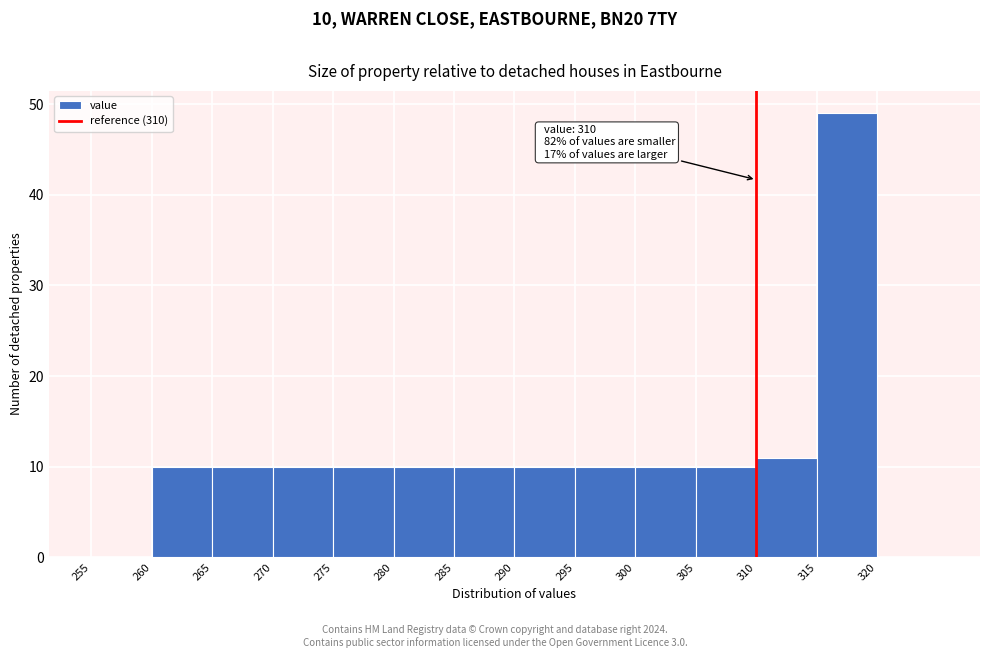

Which range on the x-axis has the tallest bar?

315 to 320